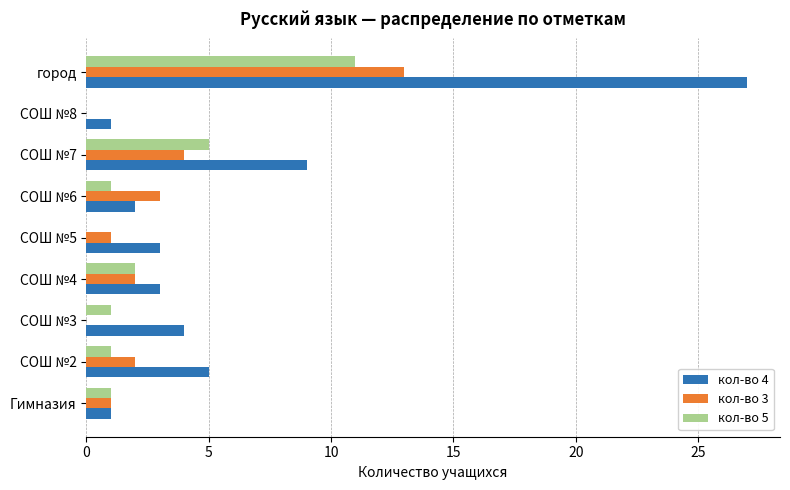

Is the value of кол-во 5 at СОШ №4 greater than the value of кол-во 4 at СОШ №7?

No